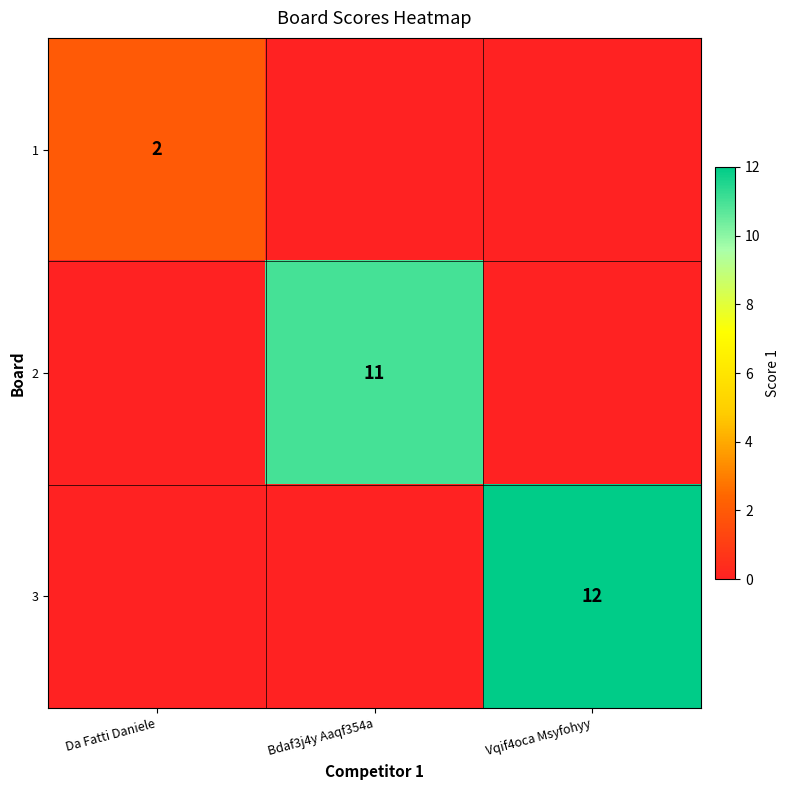

Which has a higher value, Vqif4oca Msyfohyy or Da Fatti Daniele?

Da Fatti Daniele